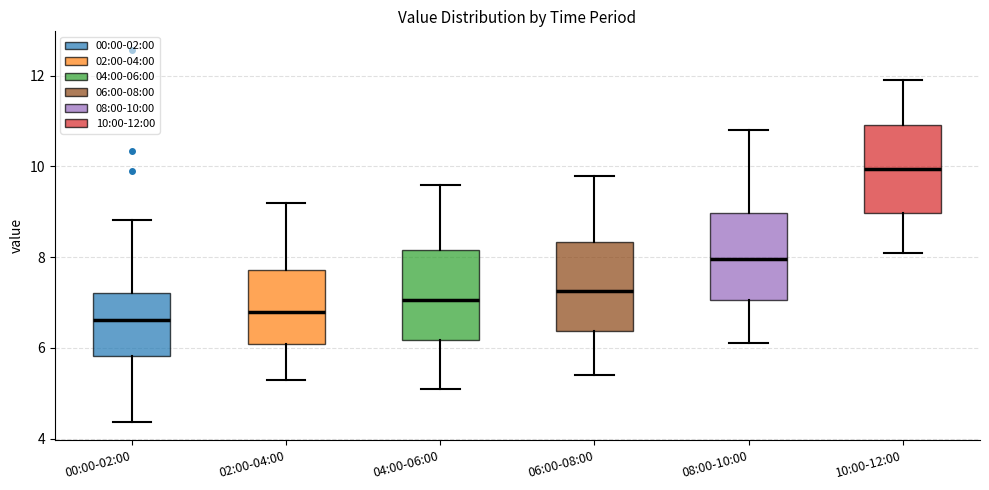

Reading left to right, read every box against the y-axis: the position of its median line, the range the box covers, and the ends of its whiskers. The values are not printed on the chart, so give them approximately, as read against the axis.

00:00-02:00: median 6.6, box 5.8 to 7.2, whiskers 4.4 to 8.8
02:00-04:00: median 6.8, box 6.0 to 7.8, whiskers 5.4 to 9.2
04:00-06:00: median 7.0, box 6.2 to 8.2, whiskers 5.2 to 9.6
06:00-08:00: median 7.2, box 6.4 to 8.4, whiskers 5.4 to 9.8
08:00-10:00: median 8.0, box 7.0 to 9.0, whiskers 6.2 to 10.8
10:00-12:00: median 10.0, box 9.0 to 11.0, whiskers 8.2 to 12.0